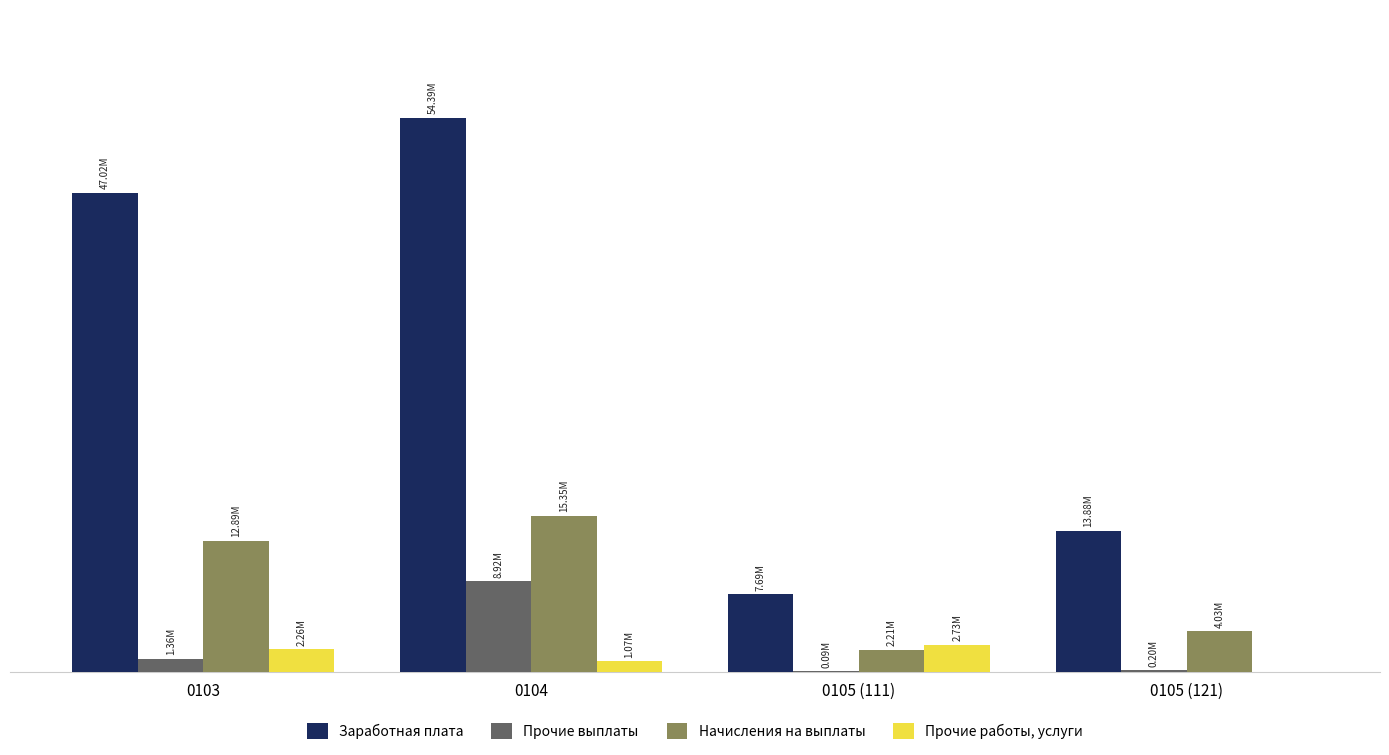

Does the chart contain stacked bars?

No